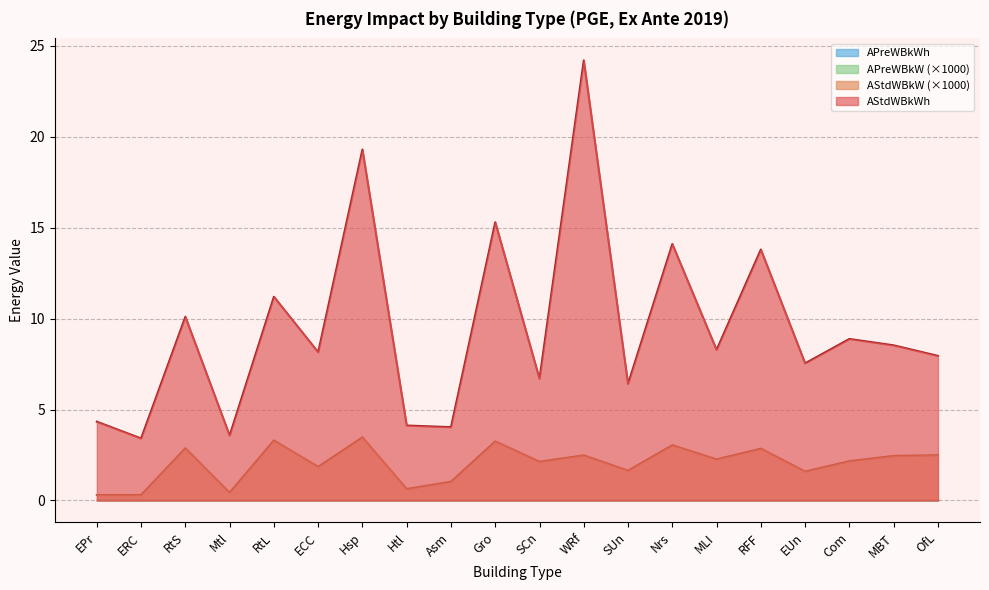

True or false: AStdWBkW and AStdWBkWh intersect in this chart.

False